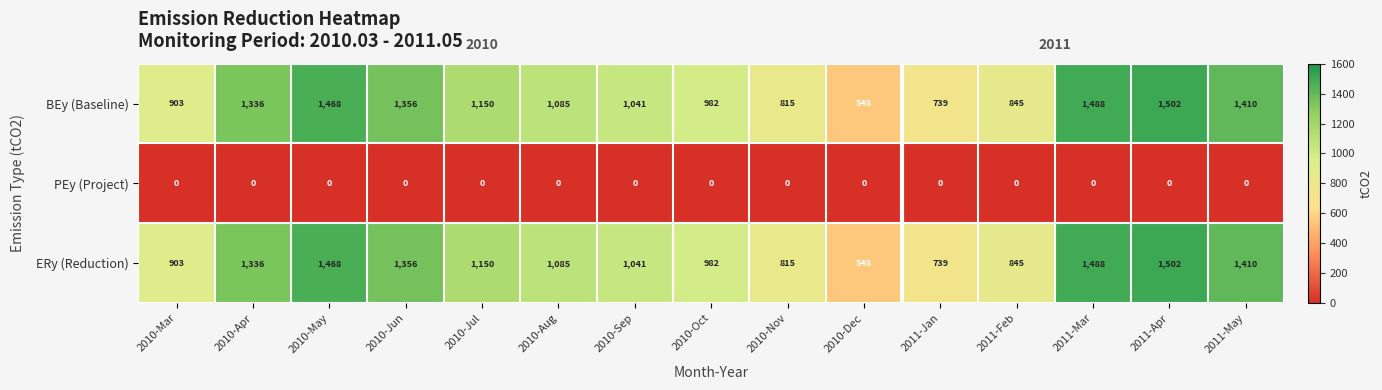

What is the difference between the highest and lowest values at 2010-Dec?

548